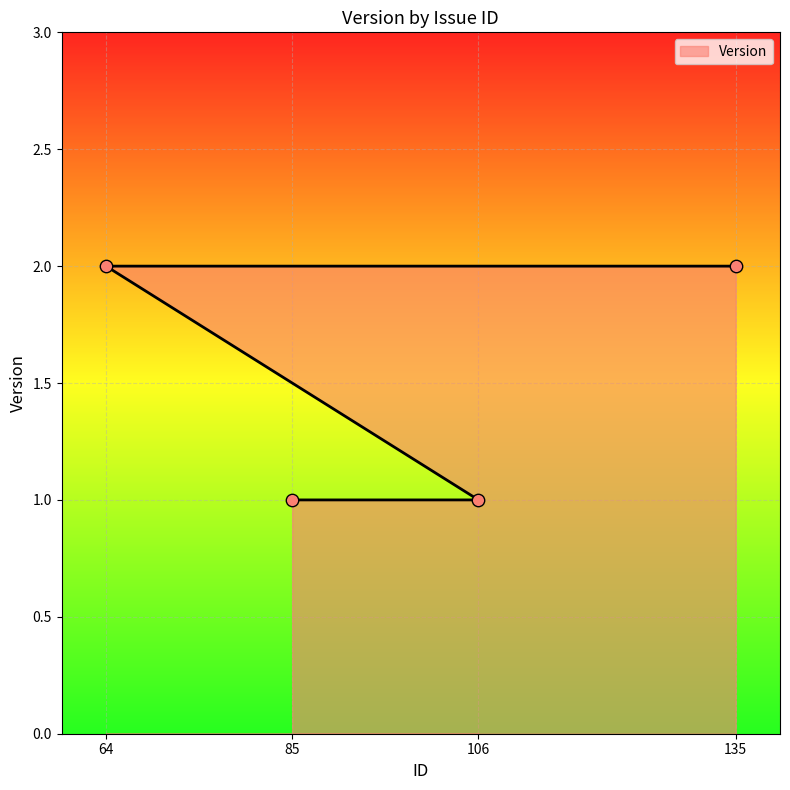

What is the change in value from 85 to 64?

+1